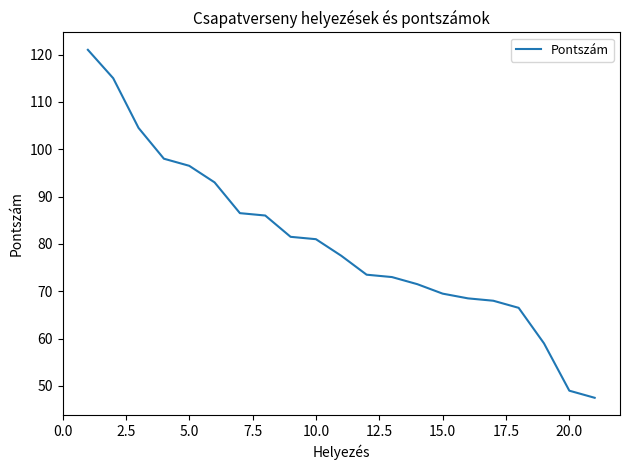

True or false: the data has more than 2 interior local peaks.

False